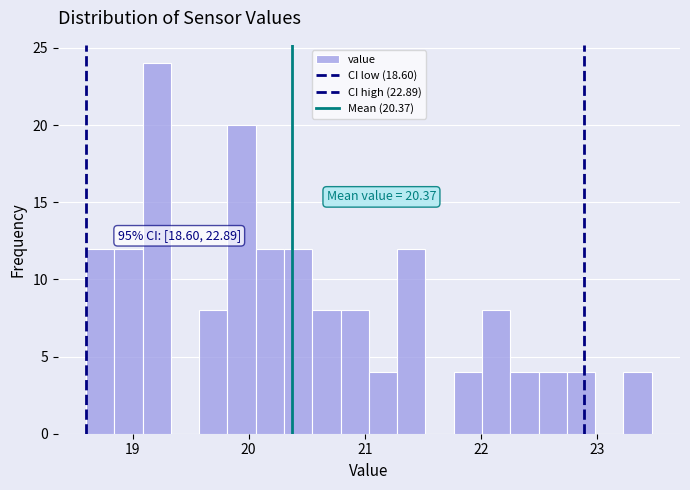

Around what value on the x-axis is the tallest bar? Give the approximate position of its centre, as read against the axis.

19.2